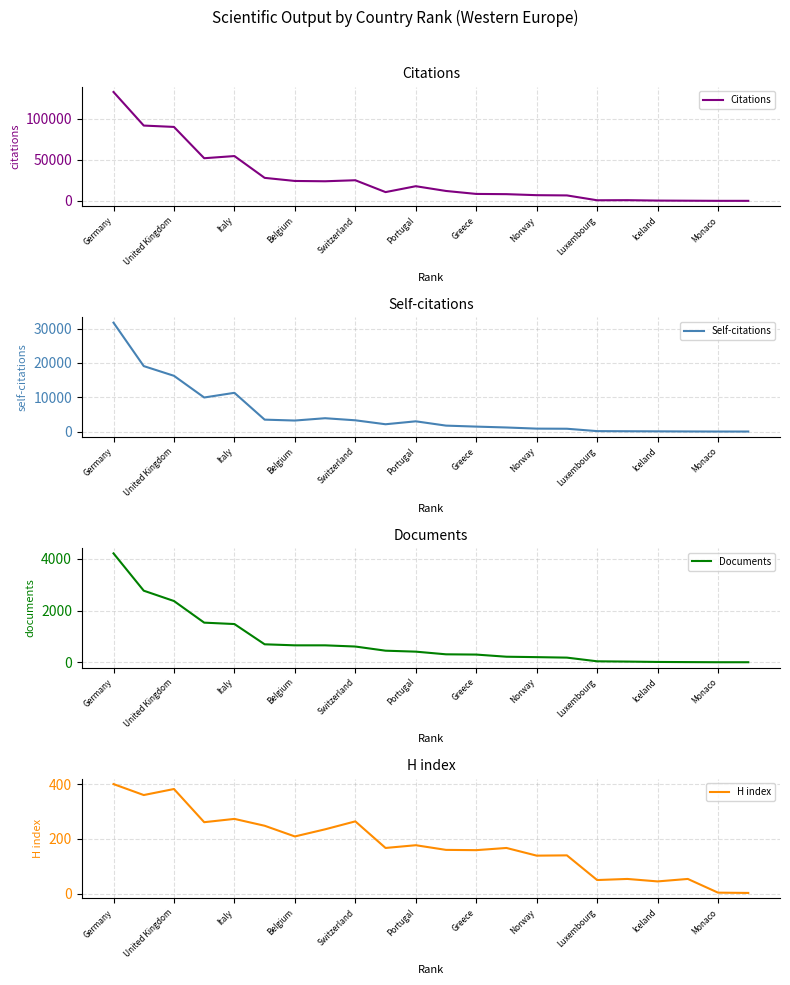

What is the sum of all Self-citations values?

113429